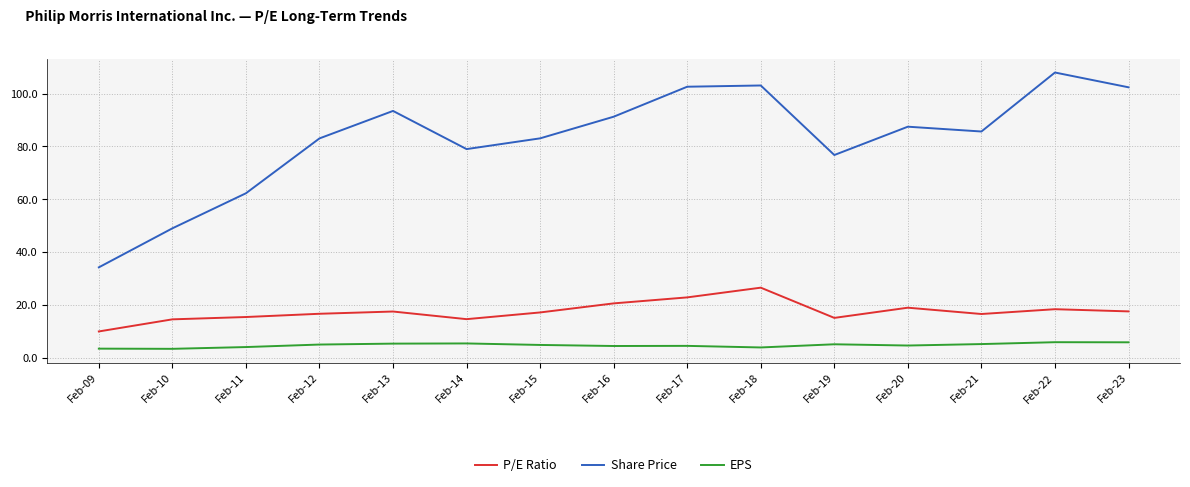

Rank the series by their maximum value, from lowest to highest.

EPS, P/E Ratio, Share Price